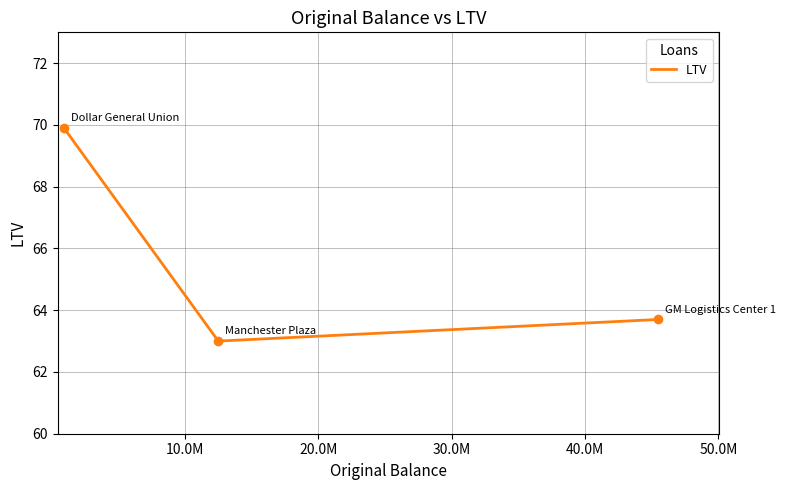

What is the greatest value displayed?

69.9